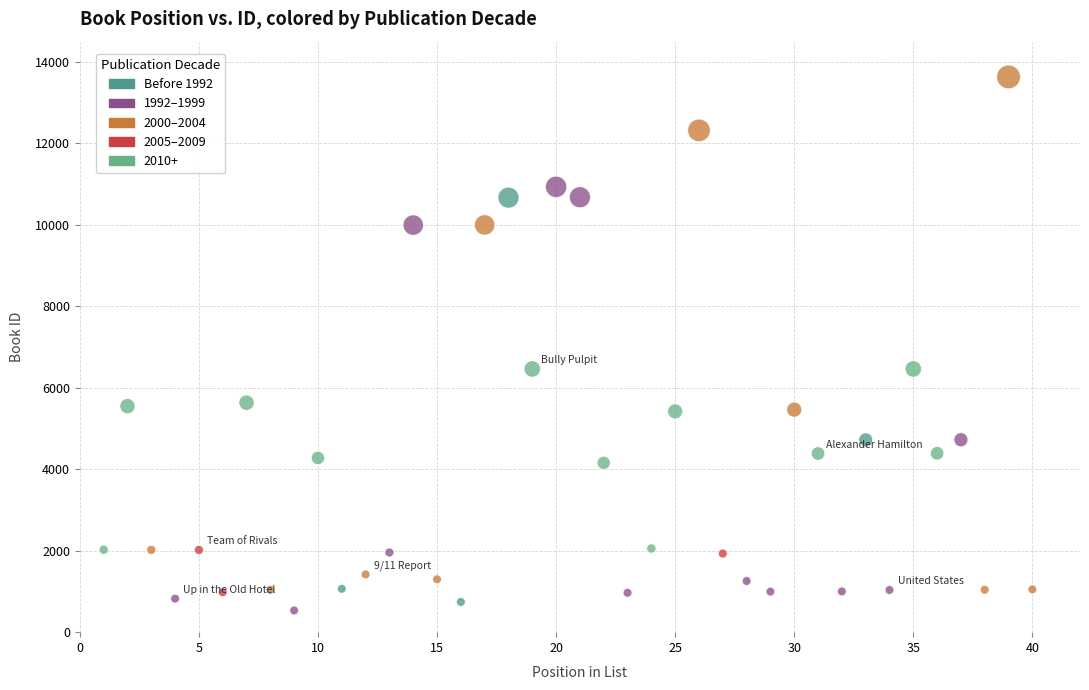

What is the range of X values (max minus min)?

39